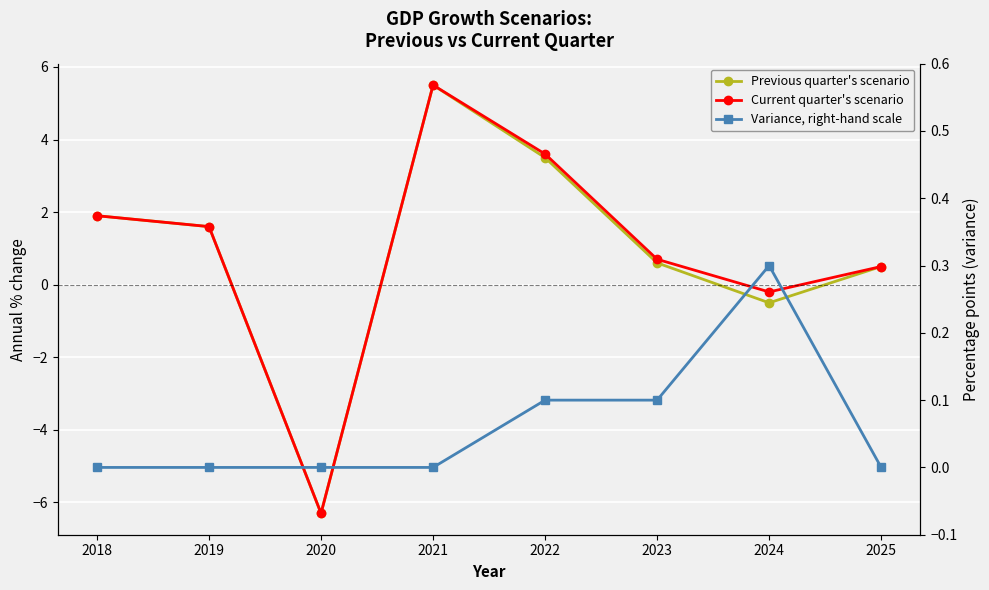

What is the total value across all series at 2020?

-12.6